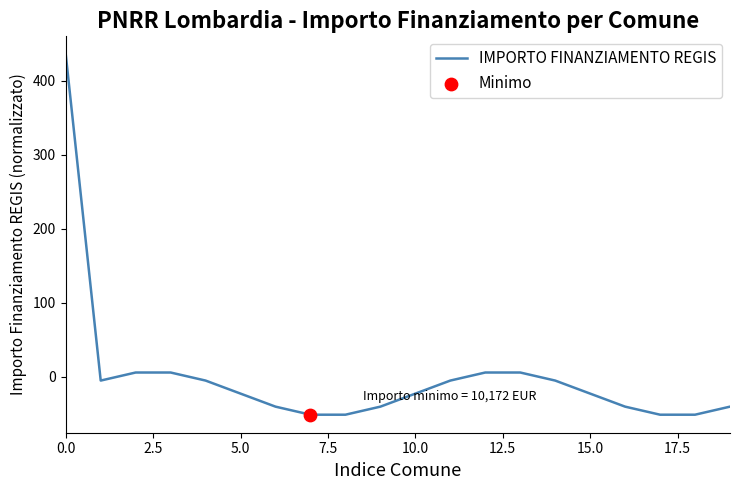

What is the smallest value displayed?

-51.5